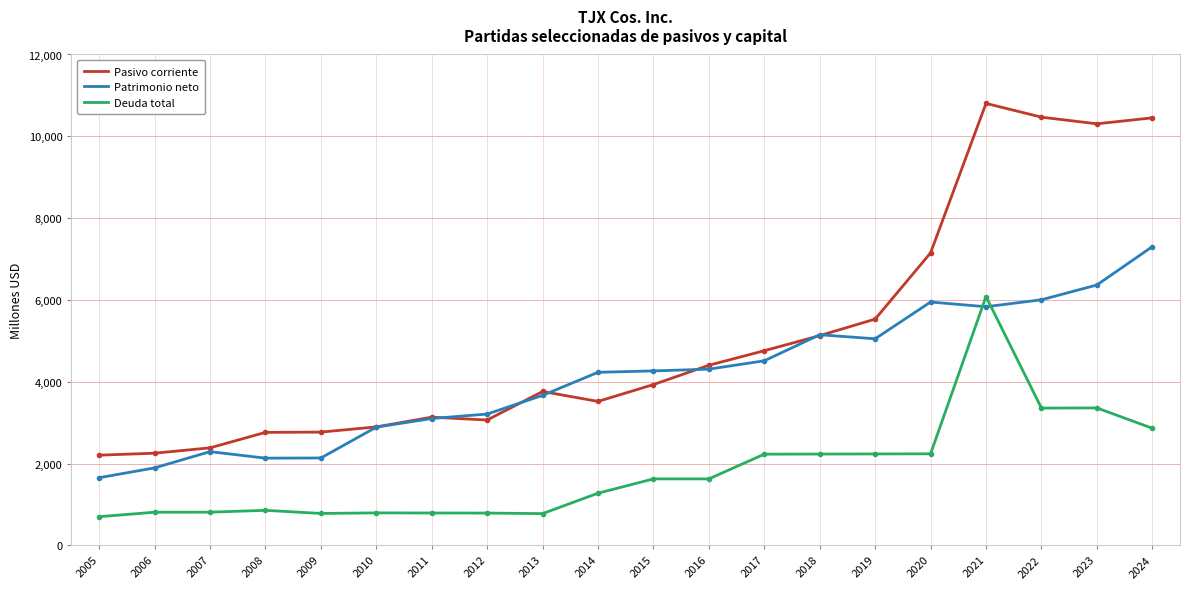

Does the chart display data point markers on the line(s)?

No